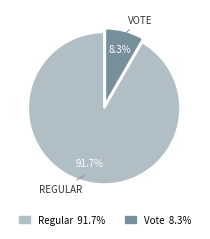

Which slice is the smallest?

Vote